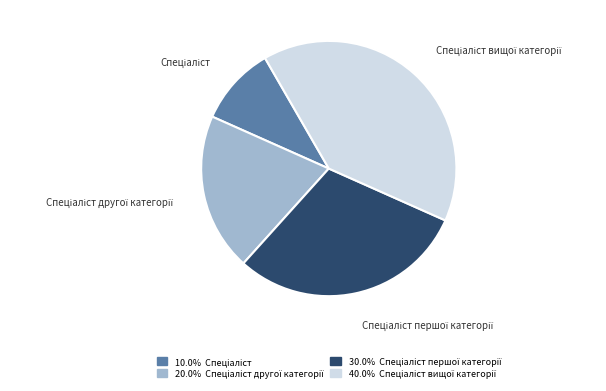

Is there a majority slice in this chart?

No